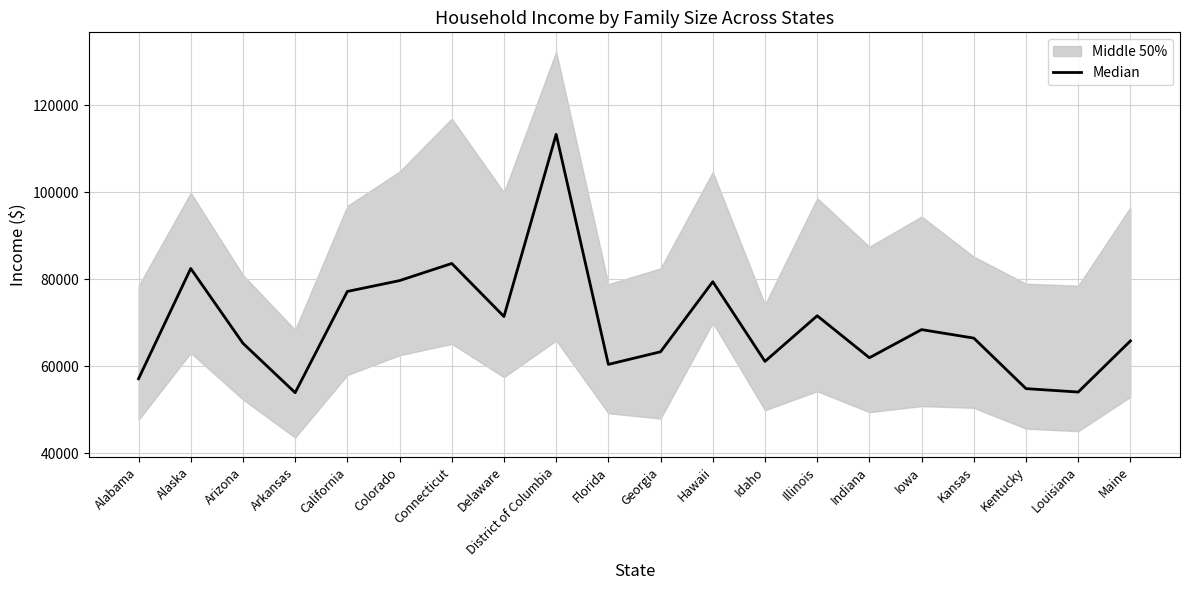

At which label is the value closest to 83594?

Connecticut